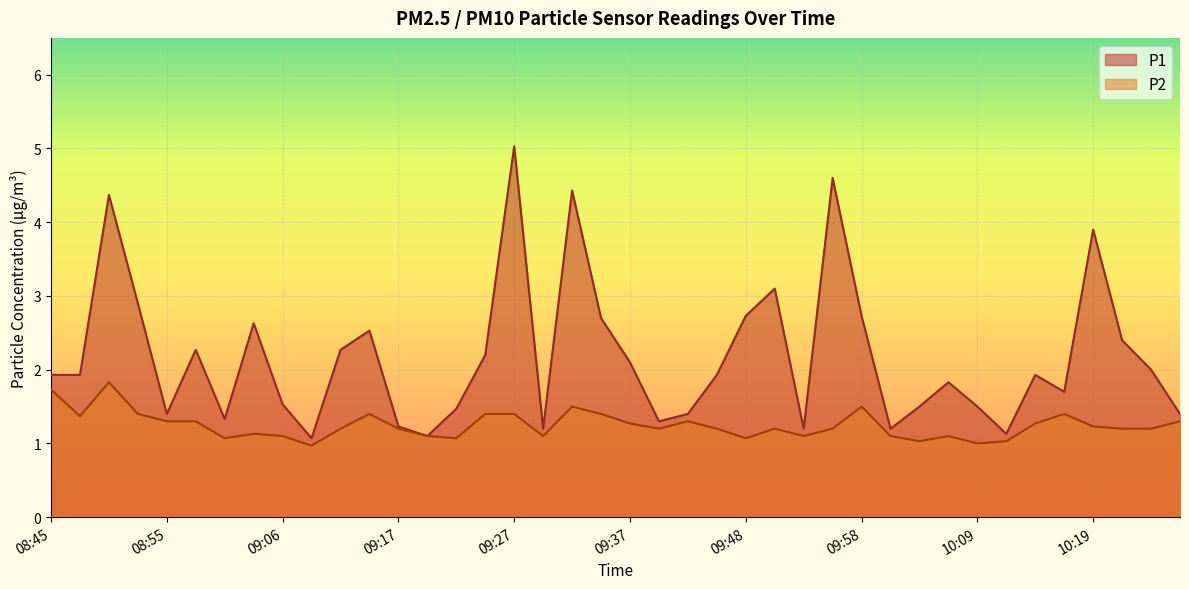

What is the minimum value for P2?

1.0